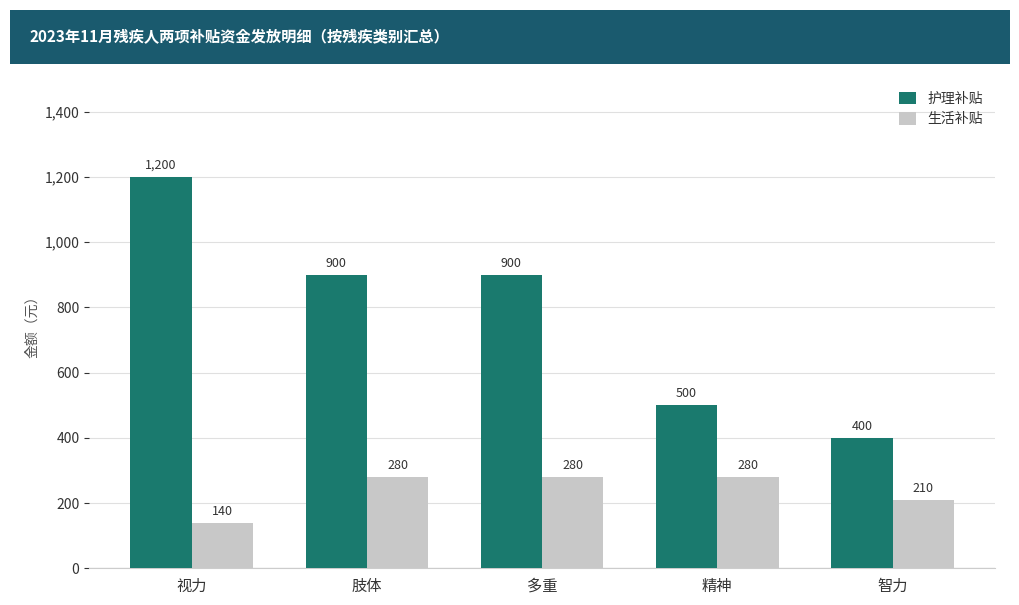

What is the label of the 5th bar from the left?

智力